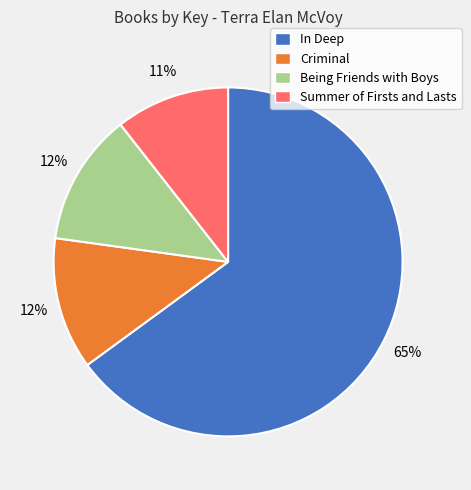

Which has a higher value, In Deep or Being Friends with Boys?

In Deep